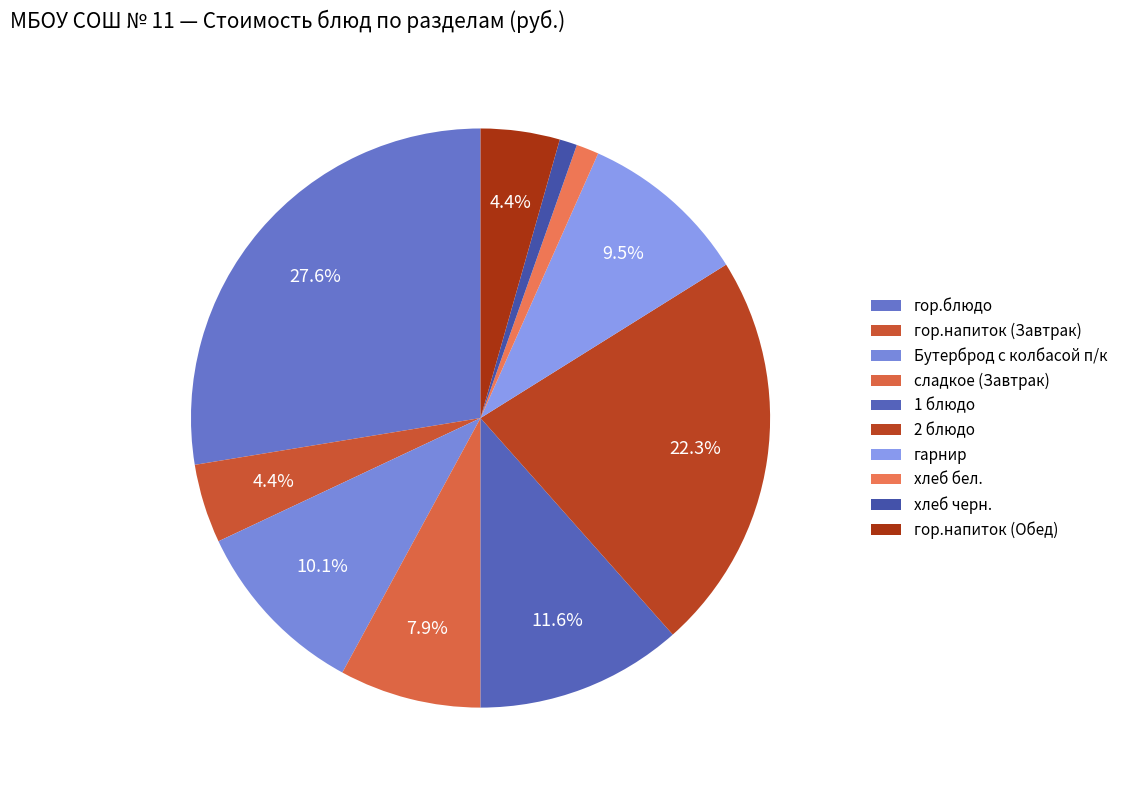

Is there any slice that represents more than half of the pie?

No